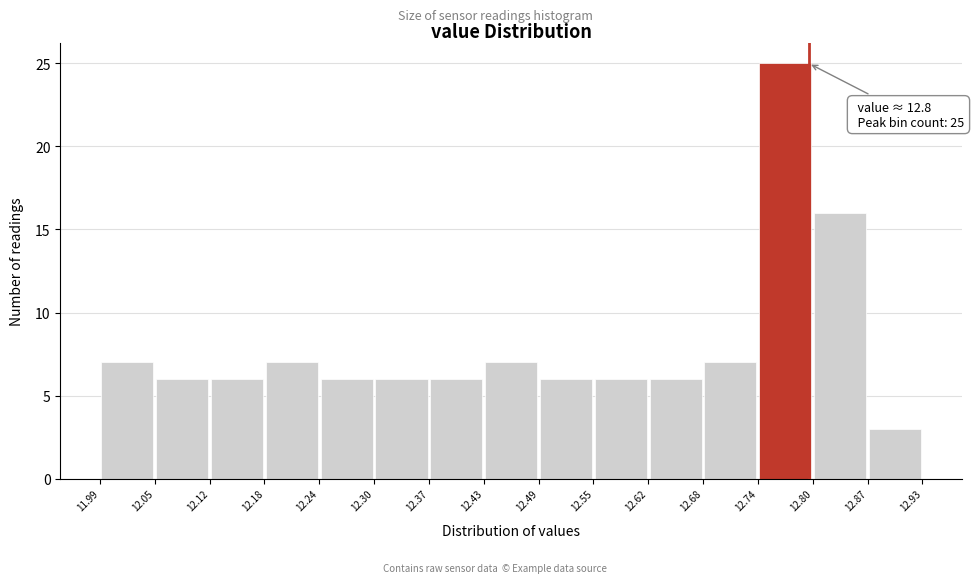

Which range on the x-axis has the tallest bar?

12.74 to 12.80